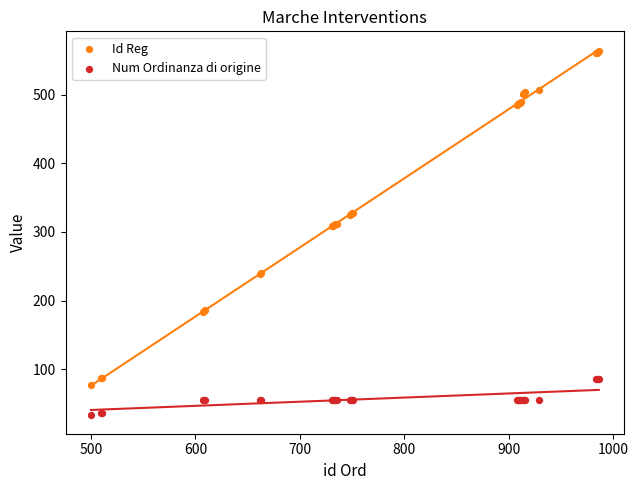

Which series contains the lowest Y value?

Num Ordinanza di origine